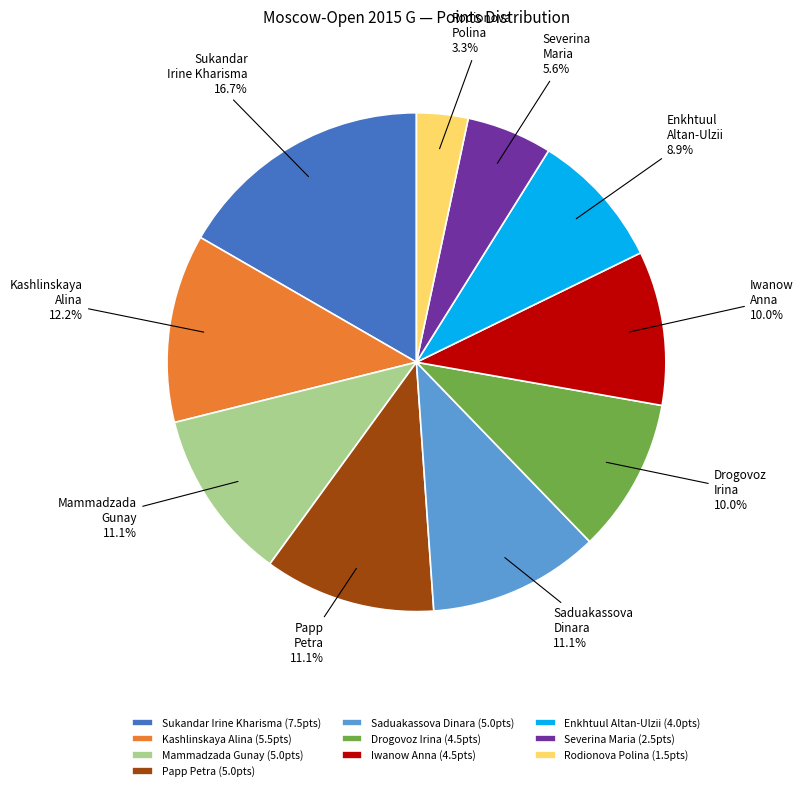

Count the number of slices in the pie.

10